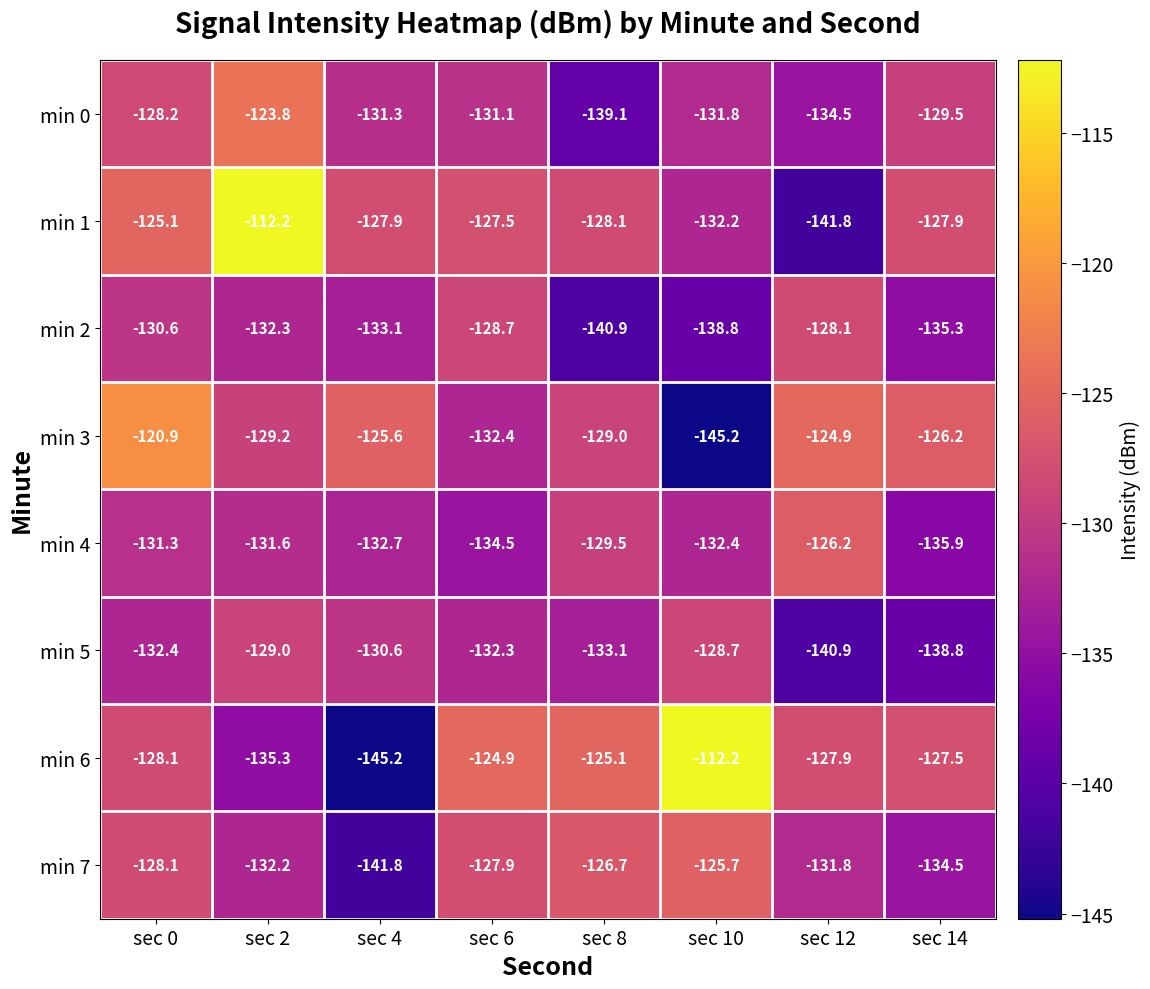

Count the number of data series in this chart.

8